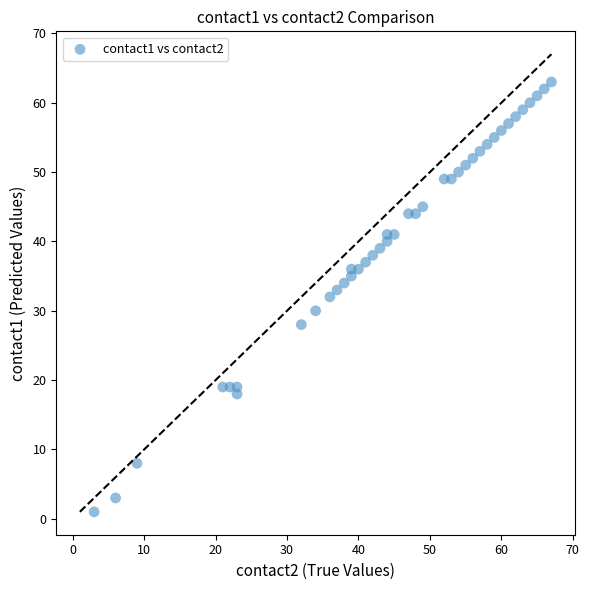

What is the range of X values (max minus min)?

64